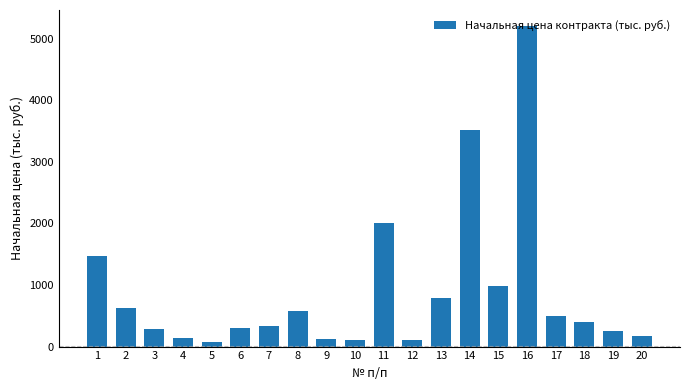

The value at 9 is 119.9. True or false?

True